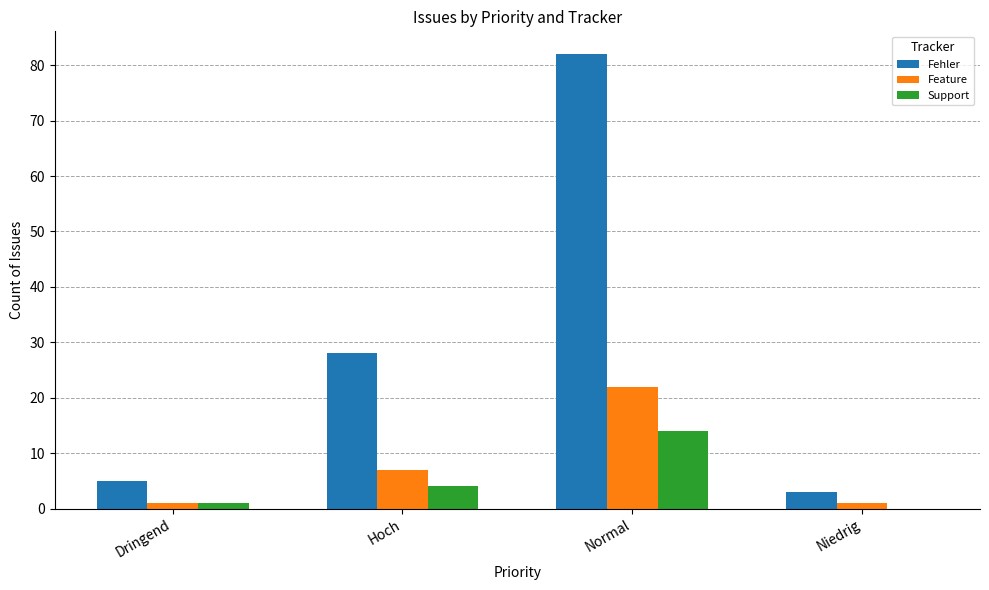

What are all the series names shown in the legend?

Fehler, Feature, Support